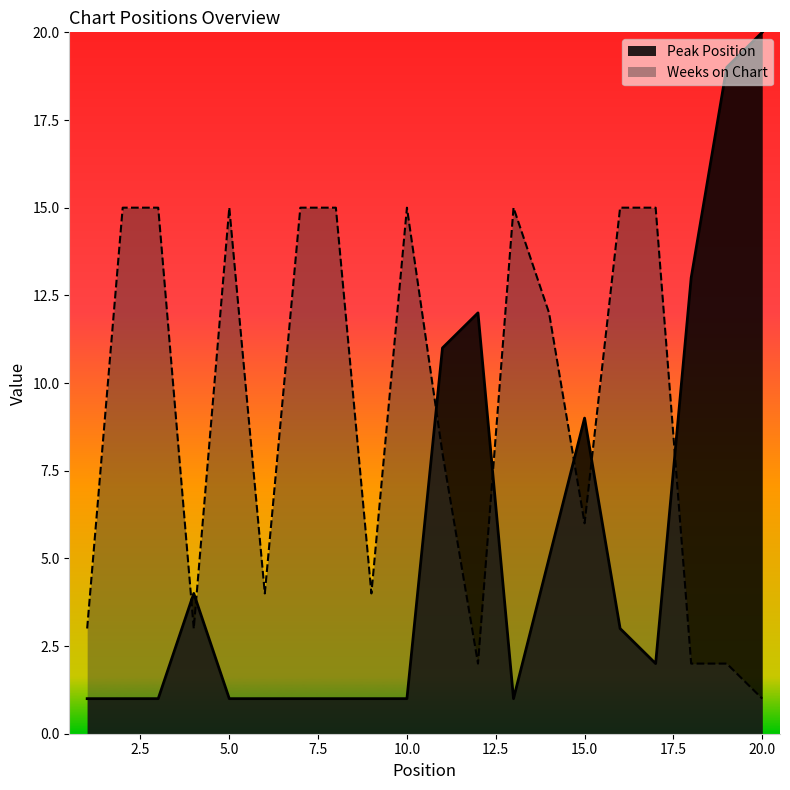

What is the difference between the maximum and minimum values in the Weeks on Chart series?

14